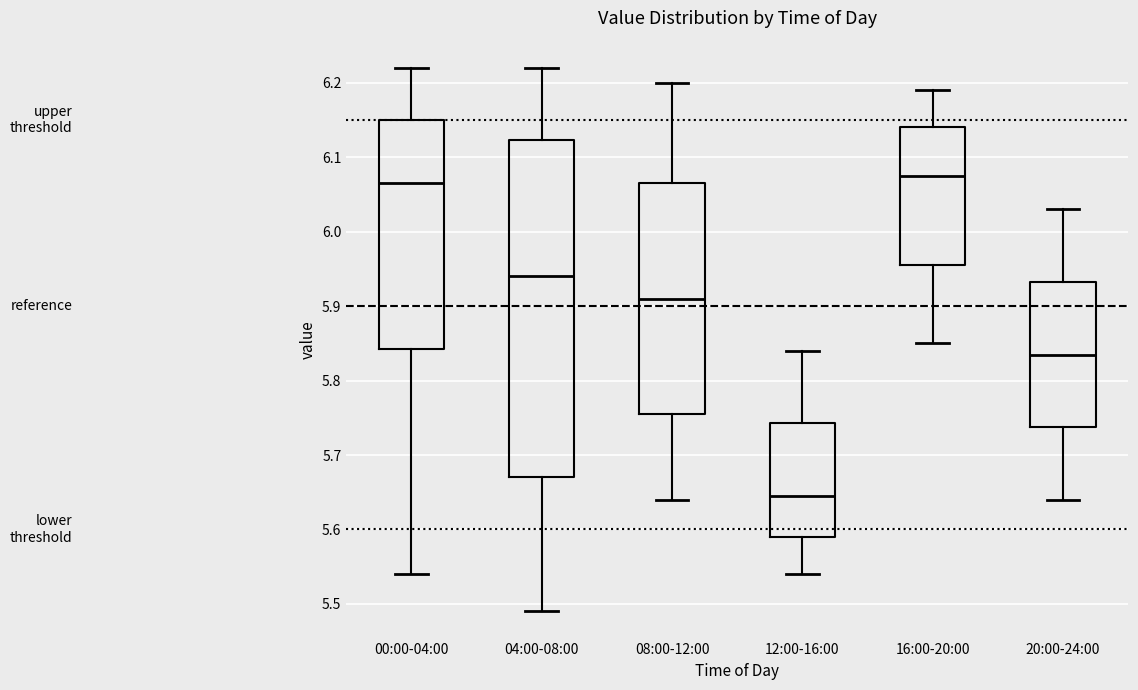

Reading left to right, transcribe this box plot: for each box, give where its median line is, the range the box spans, and where its two whiskers end, as read against the y-axis. The values are not printed on the chart, so give them approximately, as read against the axis.

00:00-04:00: median 6.07, box 5.84 to 6.15, whiskers 5.54 to 6.22
04:00-08:00: median 5.94, box 5.67 to 6.12, whiskers 5.49 to 6.22
08:00-12:00: median 5.91, box 5.76 to 6.07, whiskers 5.64 to 6.20
12:00-16:00: median 5.65, box 5.59 to 5.74, whiskers 5.54 to 5.84
16:00-20:00: median 6.08, box 5.96 to 6.14, whiskers 5.85 to 6.19
20:00-24:00: median 5.84, box 5.74 to 5.93, whiskers 5.64 to 6.03